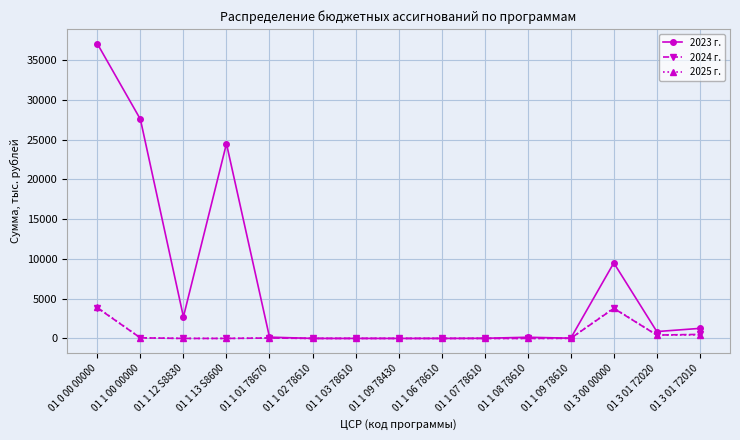

What is the difference between the 2024 г. values at 01 1 00 00000 and 01 1 08 78610?

71.0